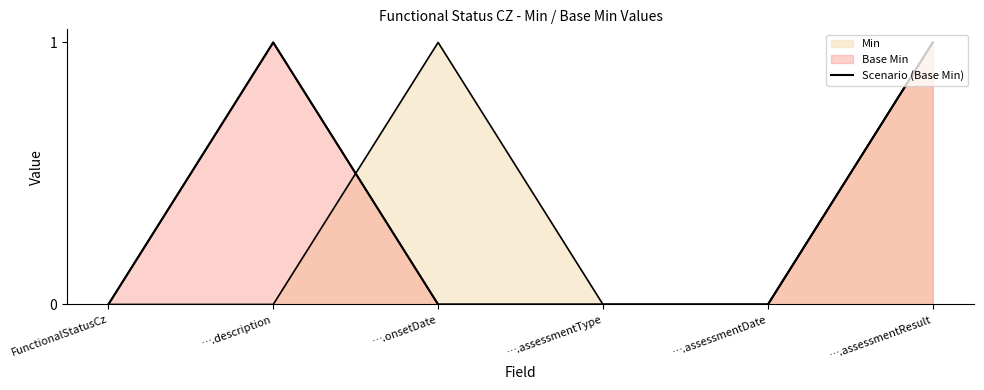

How many lines are shown in the chart?

1